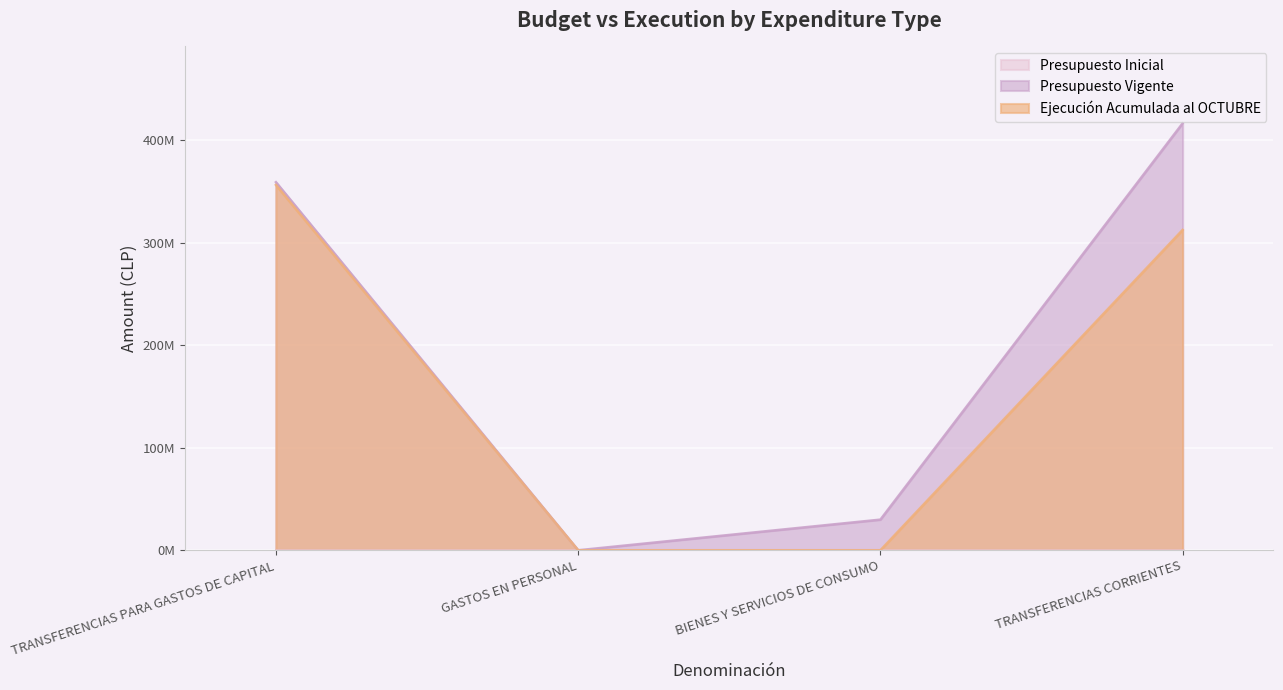

What is the average value of the Ejecución Acumulada al OCTUBRE series?

167272442